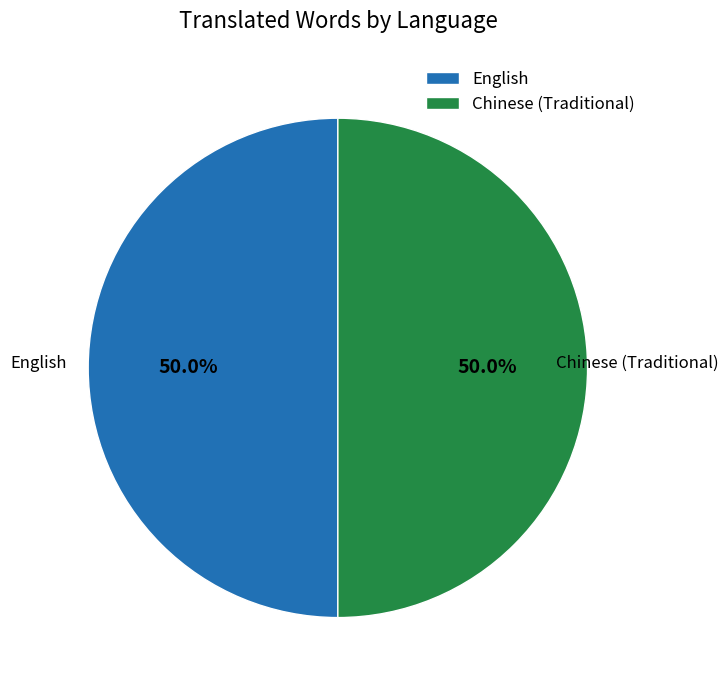

True or false: Chinese (Traditional) accounts for 8% of the total.

False